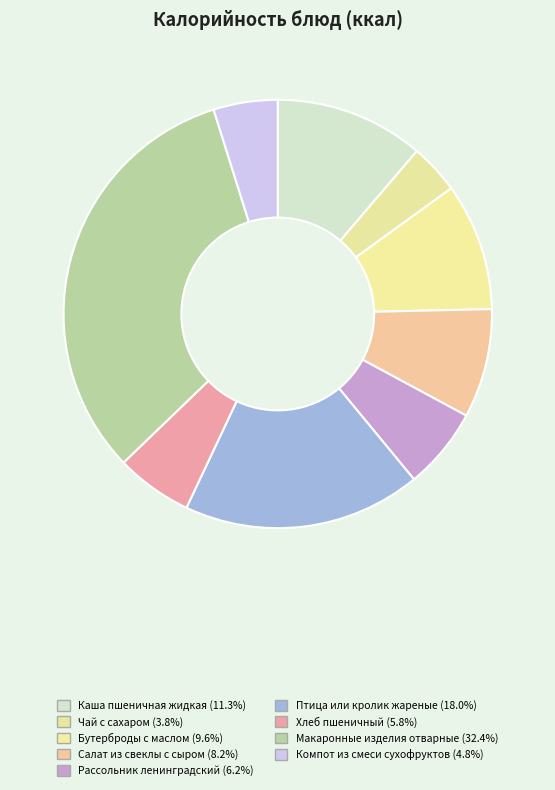

Is Компот из смеси сухофруктов the majority of the pie?

No